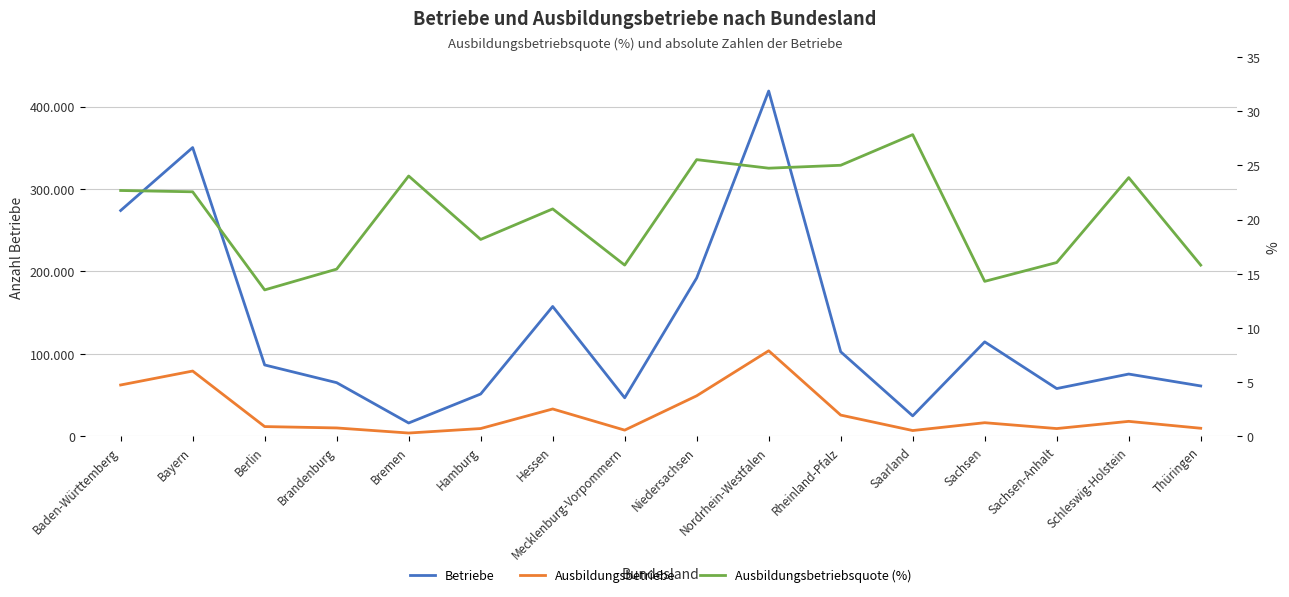

Is it true that Betriebe equals 46610.0 at Mecklenburg-Vorpommern?

True